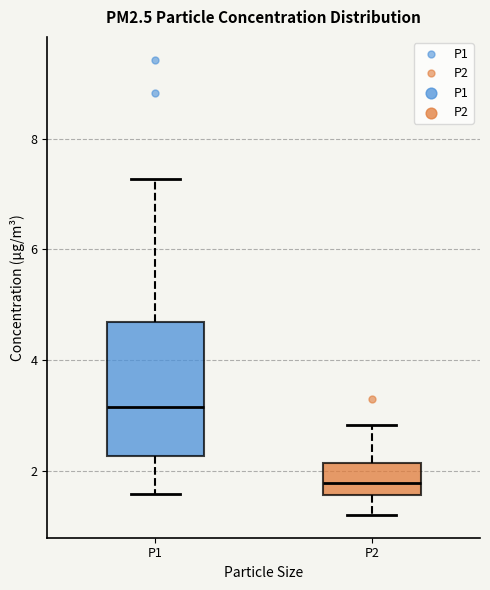

Comparing the boxes themselves (not the whiskers), which one is the tallest?

P1